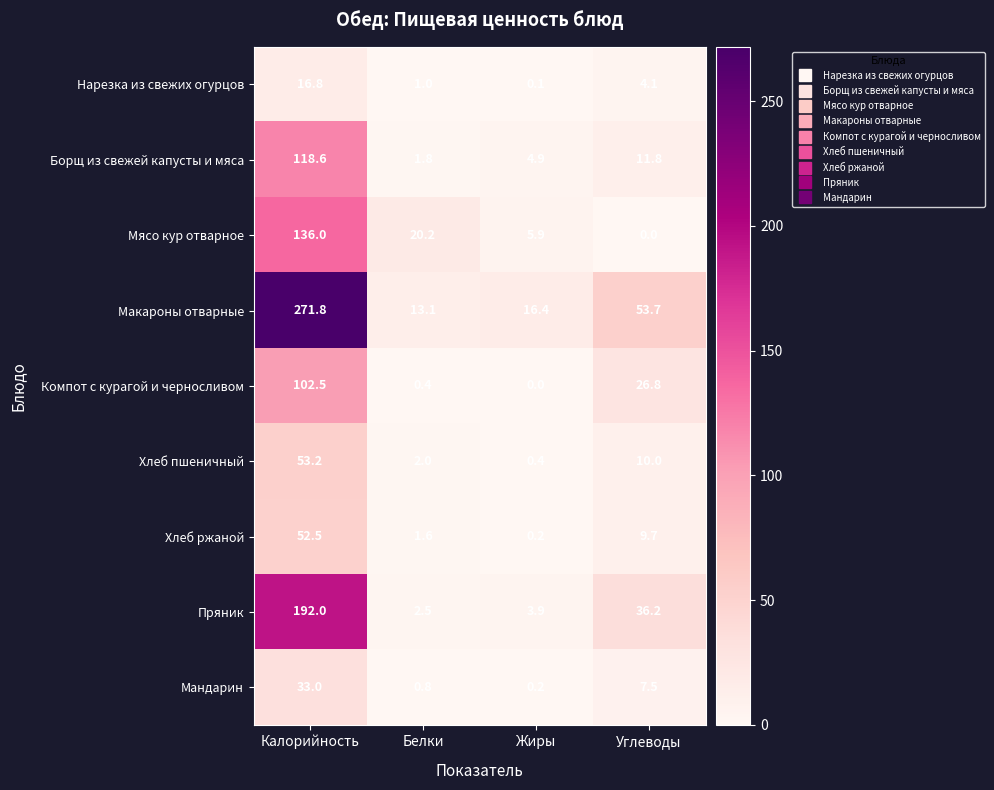

What is the average value of the Хлеб пшеничный series?

16.4